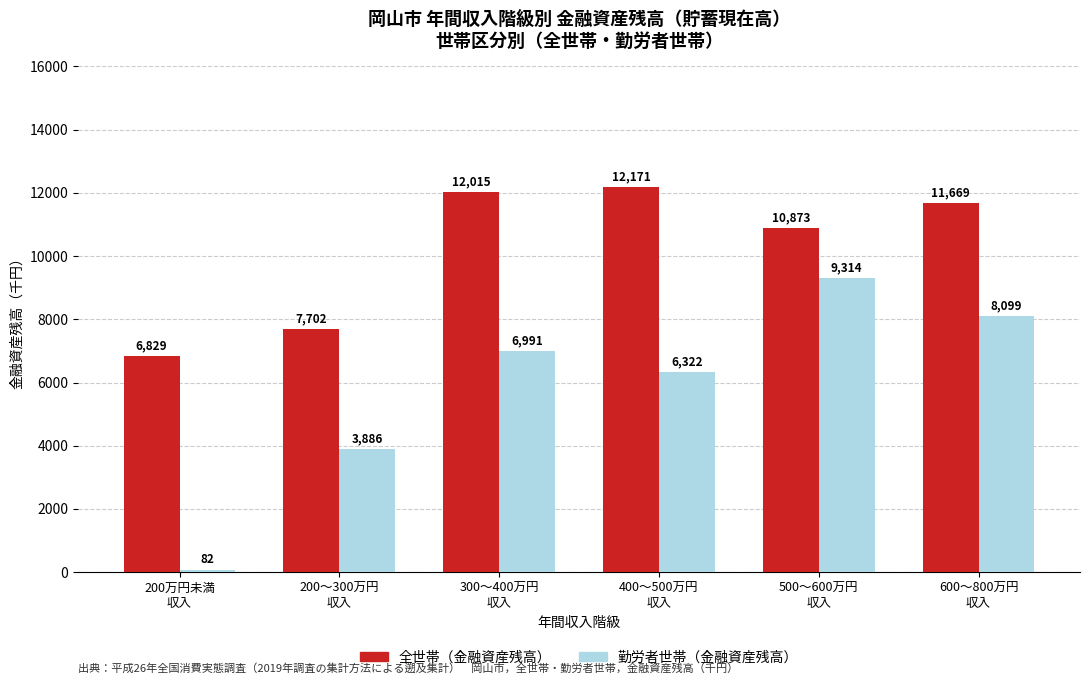

What is the smallest value displayed?

82